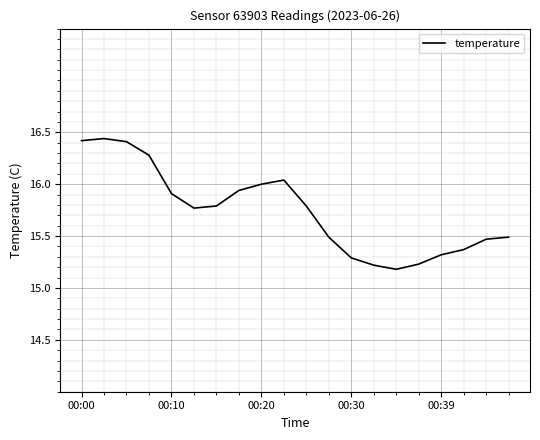

What is the difference between the maximum and minimum values?

1.3